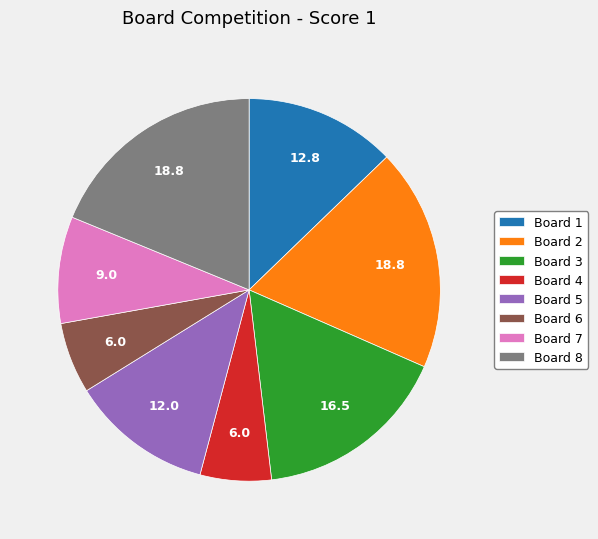

Does any single category account for the majority?

No